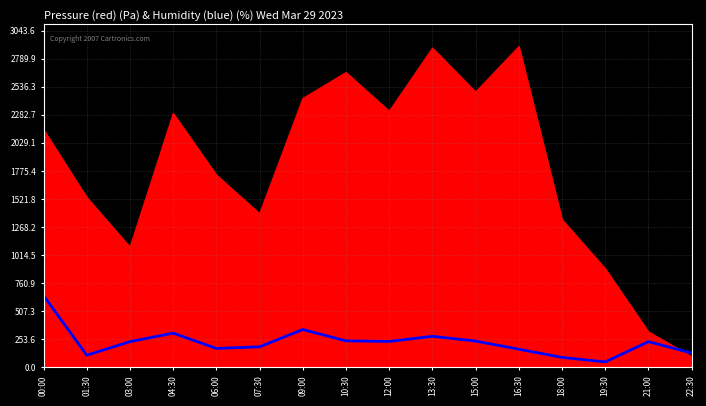

What is the greatest value displayed?

2900.0